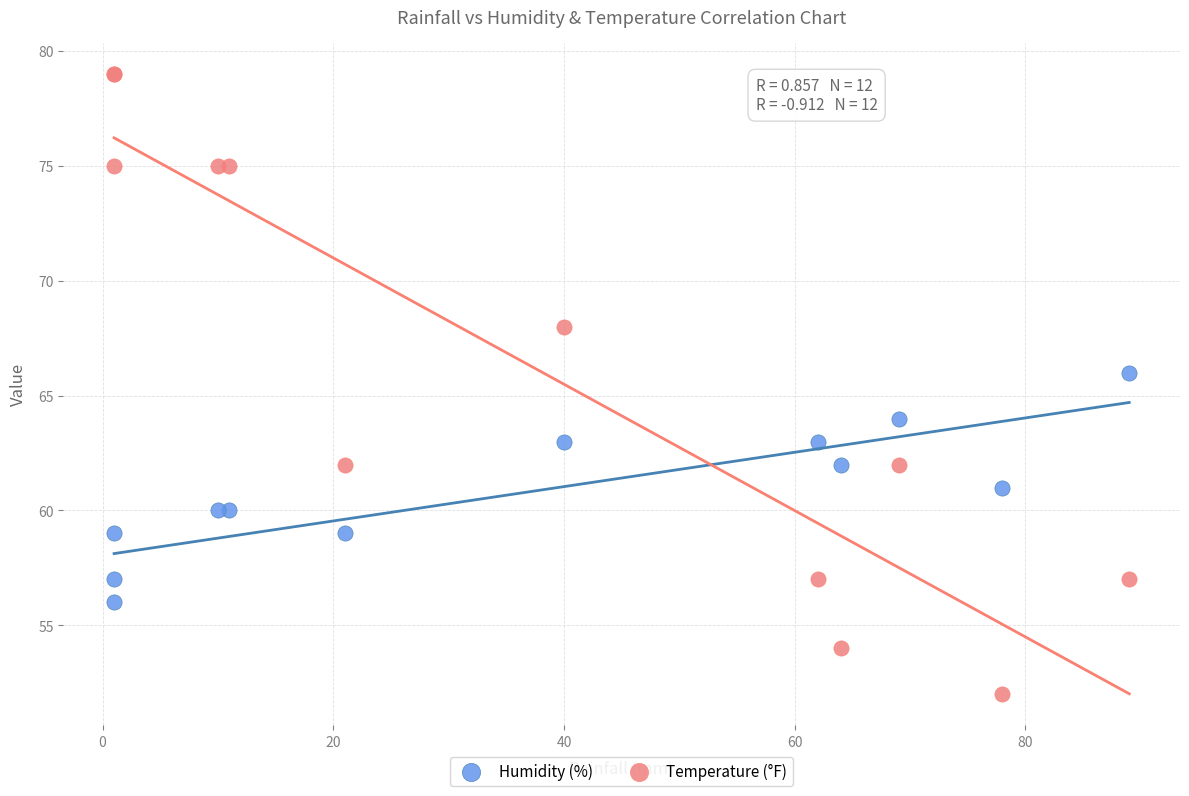

What are all the series names shown in the legend?

Humidity (%), Temperature (°F)